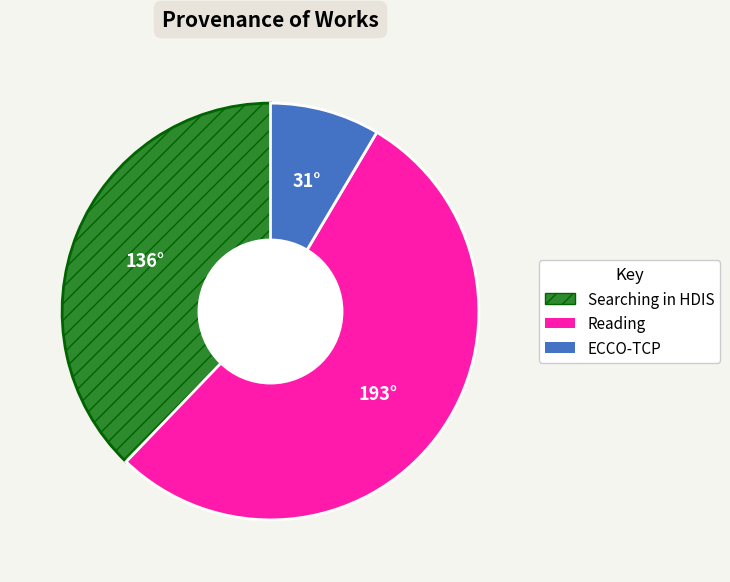

Is there a majority slice in this chart?

Yes